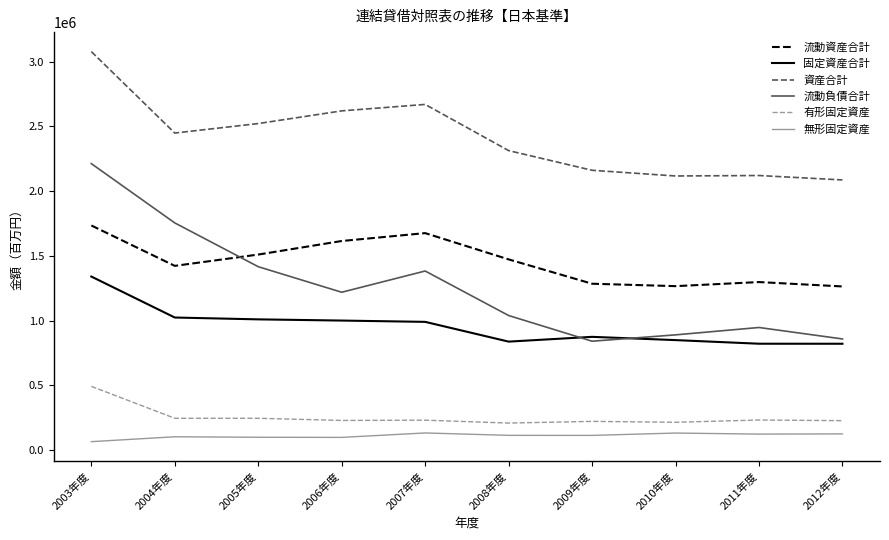

At which category is the sum across all series the highest?

2003年度